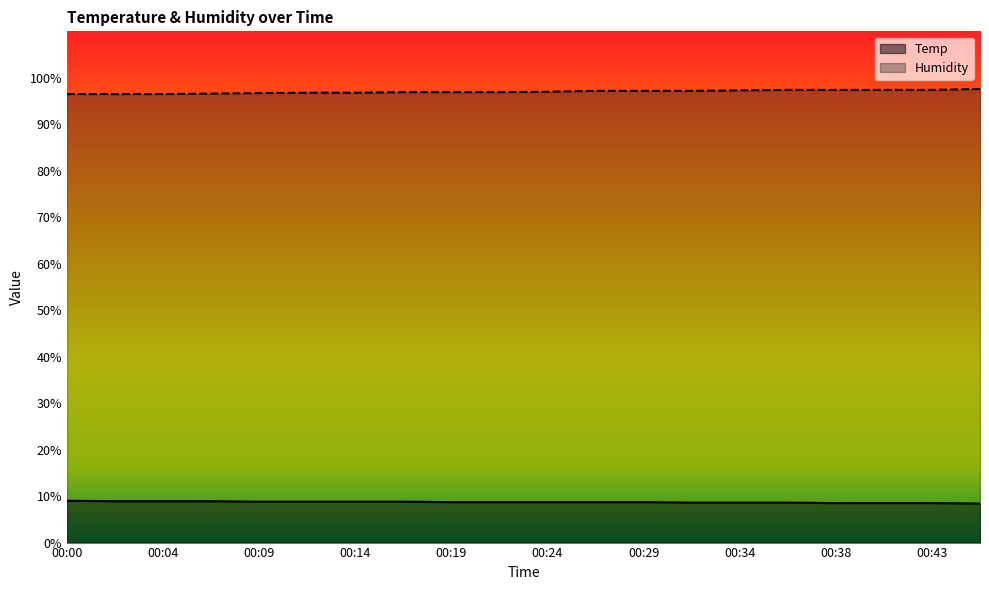

What is the difference between the Humidity values at 00:09 and 00:41?

0.7